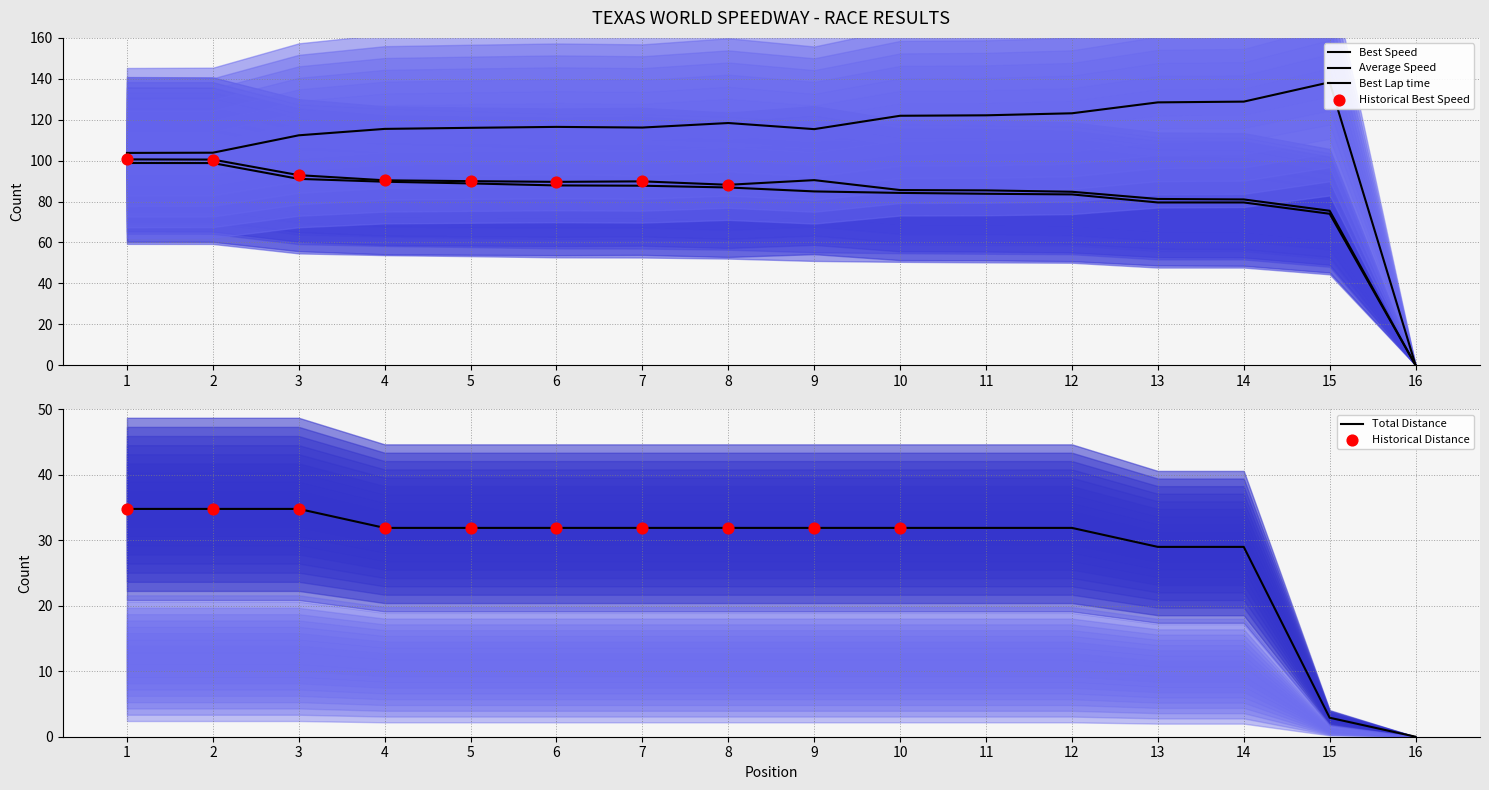

At which category is the sum across all series the highest?

1